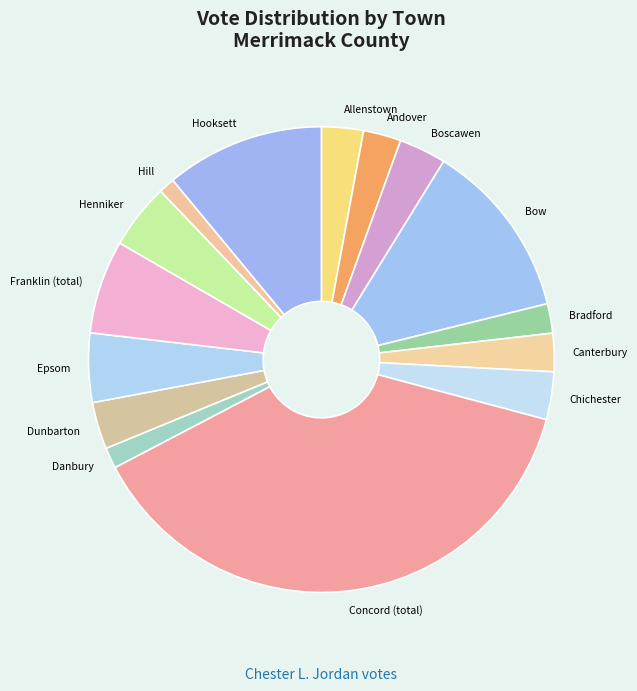

Is there any slice that represents more than half of the pie?

No